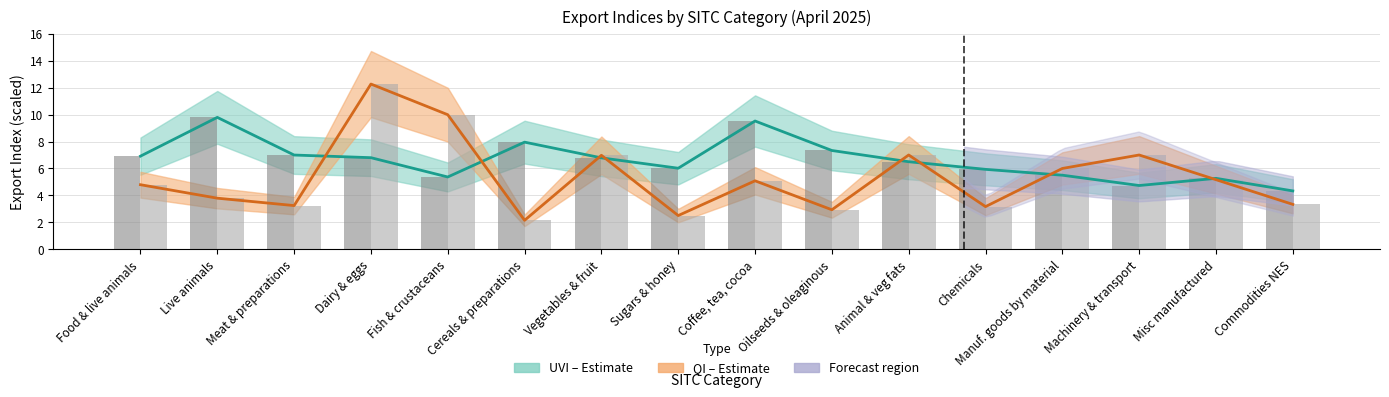

Which series has the largest range (max minus min)?

qi